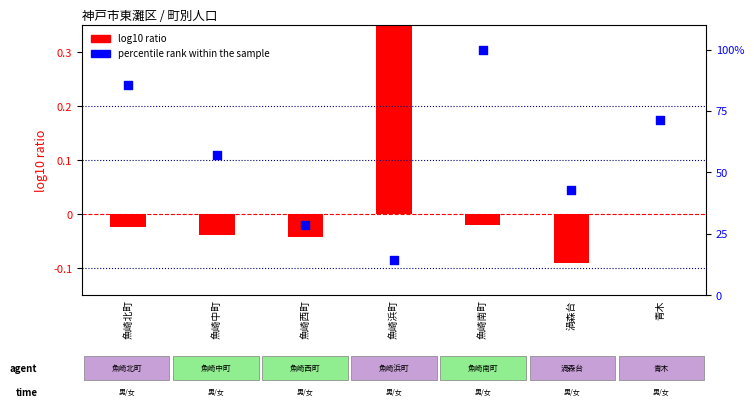

Which series has the largest Y range (max minus min)?

percentile rank within the sample